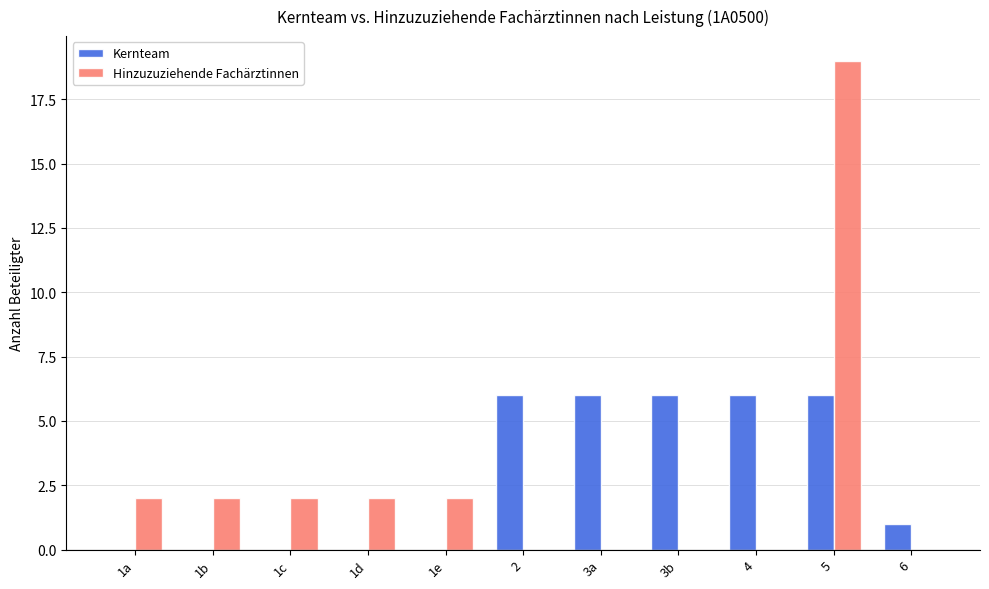

What is the spread (max minus min) of values at 1b?

2